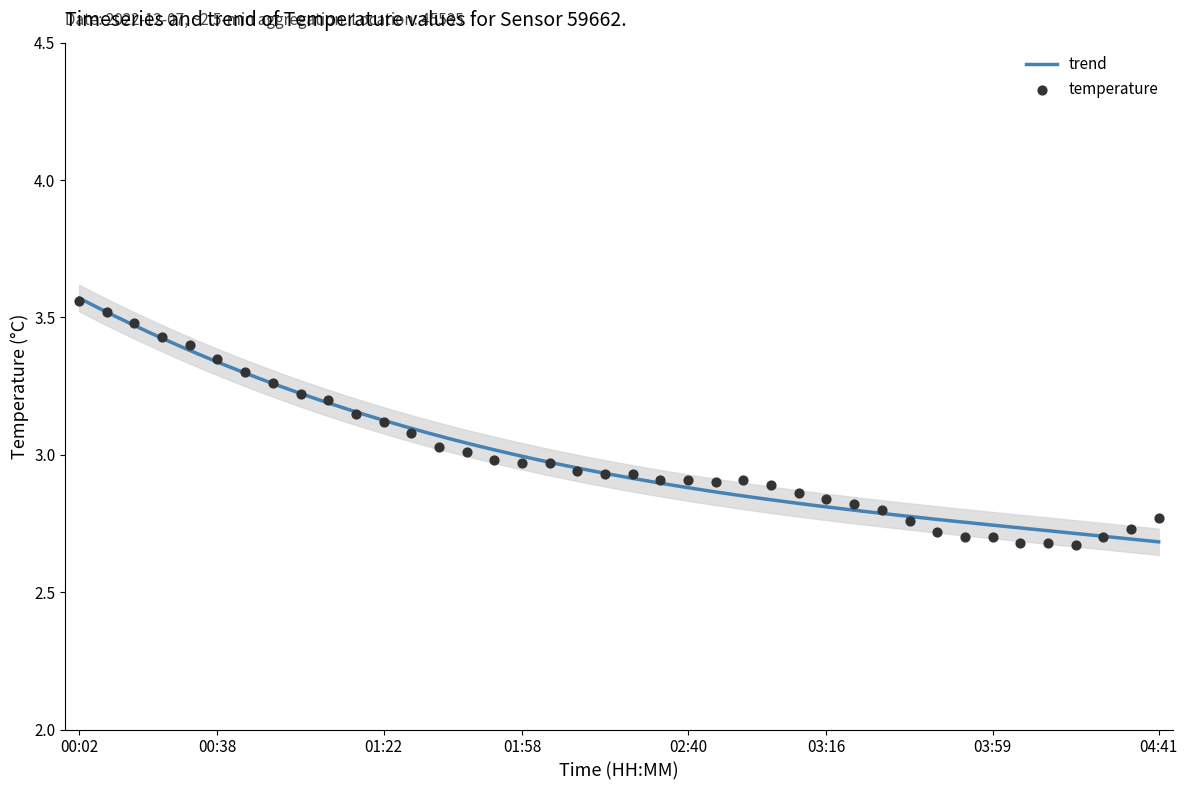

Between 02:19 and 00:02, which is larger?

00:02